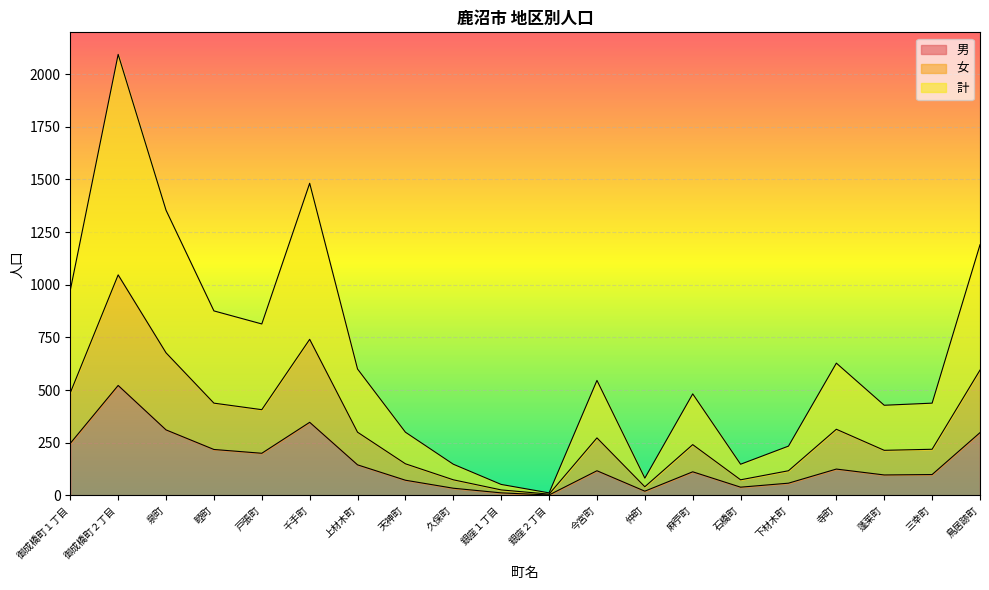

Which category has the lowest value in the 計 series?

銀座２丁目